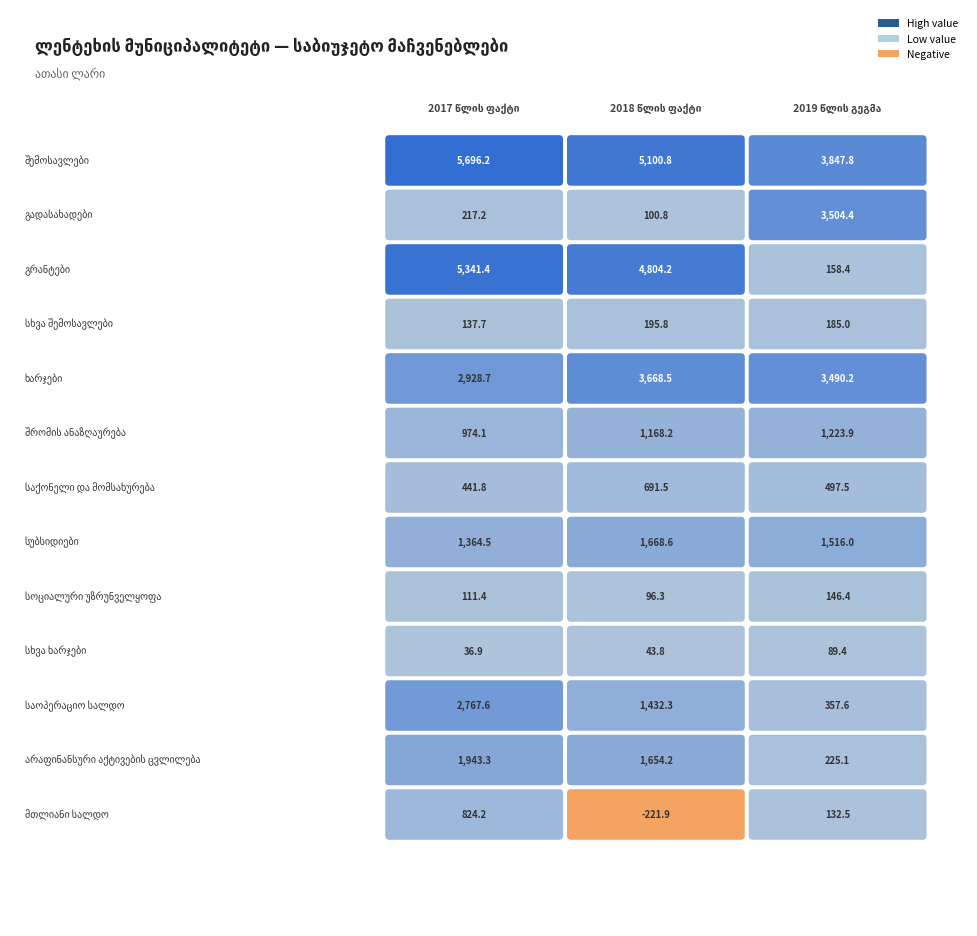

Which series has the widest spread of values?

გრანტები